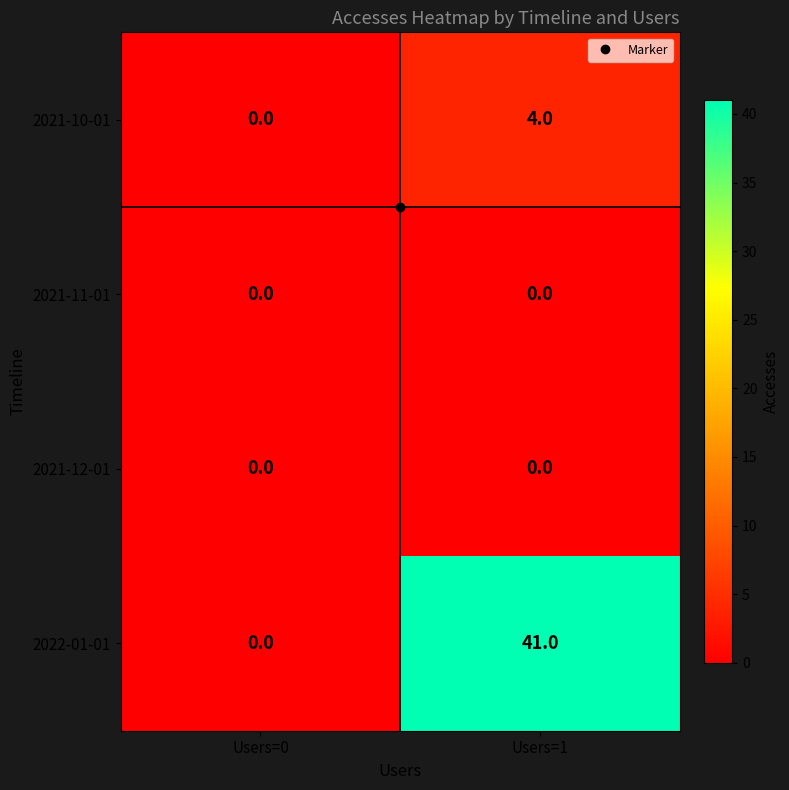

Which series changed the most between Users=0 and Users=1?

2022-01-01